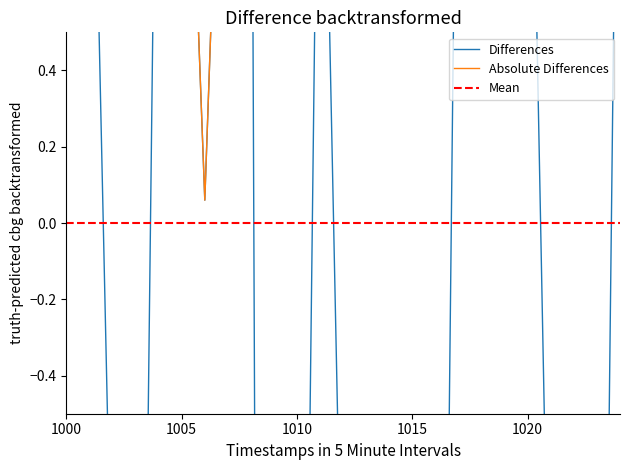

Which category has the lowest value across all series?

8